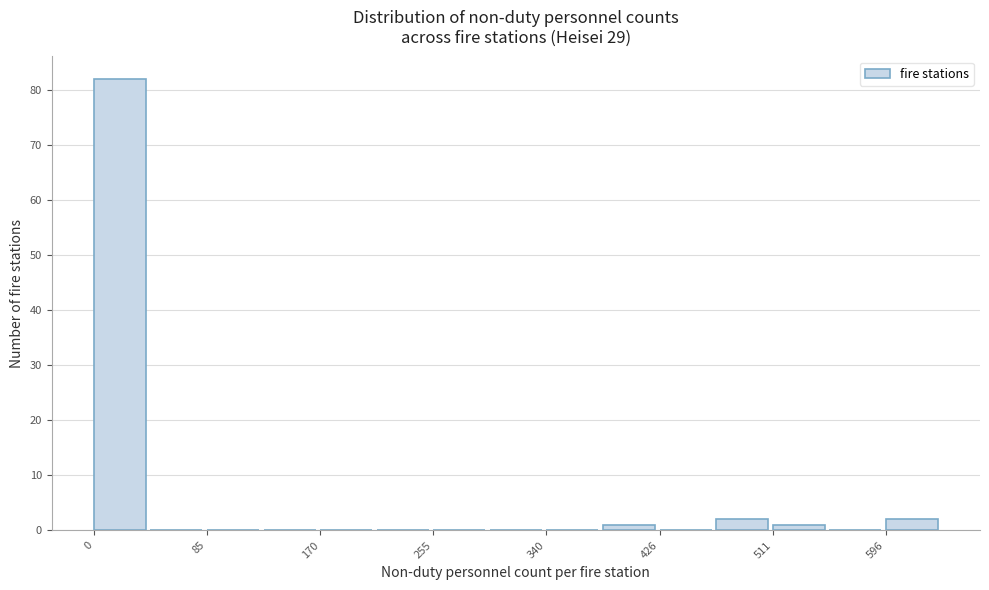

Reading left to right, list every bar in this chart as the range it spans on the x-axis followed by its height. Neither the bar edges nor the heights are printed on the chart, so give them approximately, as read against the axes.

0 to 40: 82
40 to 90: 0
90 to 130: 0
130 to 170: 0
170 to 210: 0
210 to 260: 0
260 to 300: 0
300 to 340: 0
340 to 380: 0
380 to 430: 1
430 to 470: 0
470 to 510: 2
510 to 550: 1
550 to 600: 0
600 to 640: 2